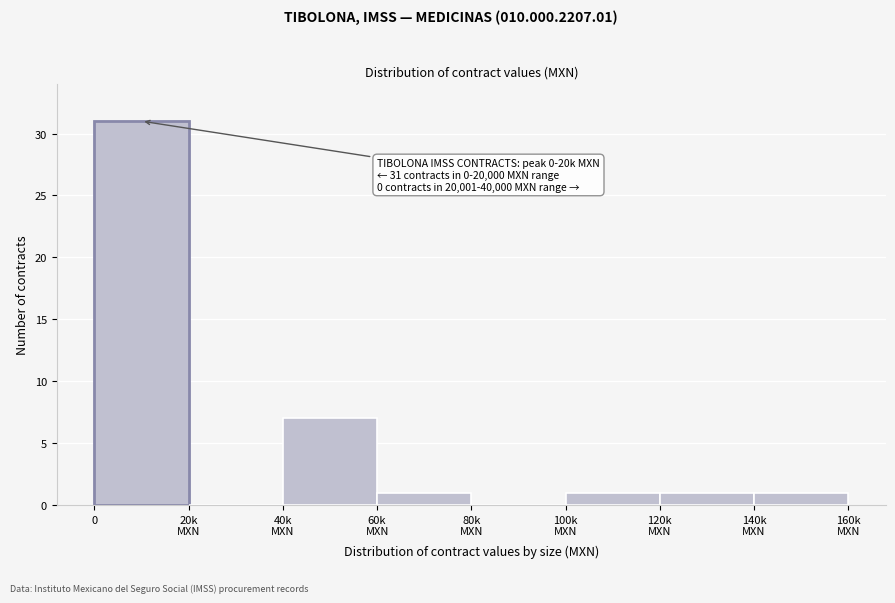

What is the greatest value displayed?

31